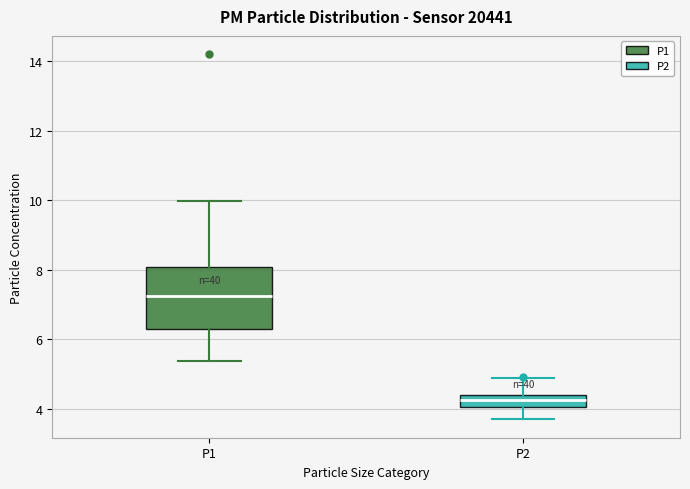

Where does the lower whisker of the box for P1 end on the y-axis? The values are not printed on the chart, so give them approximately, as read against the axis.

5.4